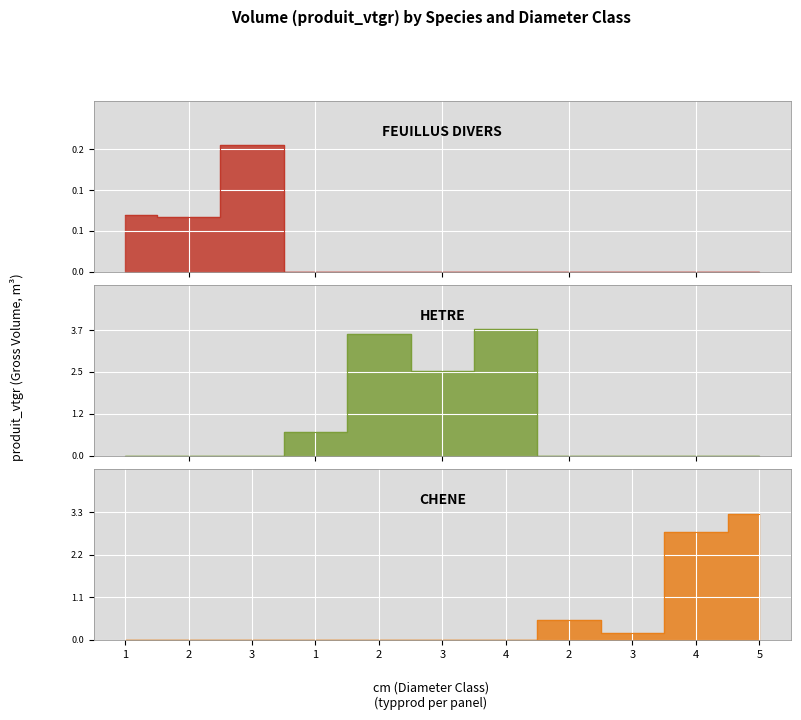

How many FEUILLUS DIVERS values are between 0 and 1?

11